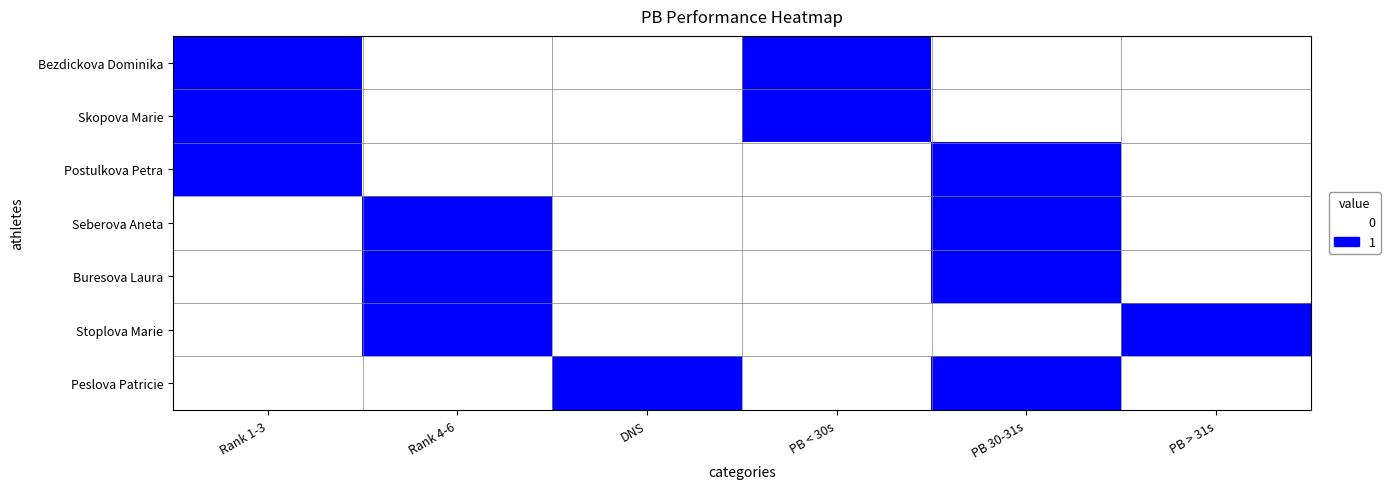

Which has a higher value, Rank 4-6 or PB 30-31s?

Rank 4-6